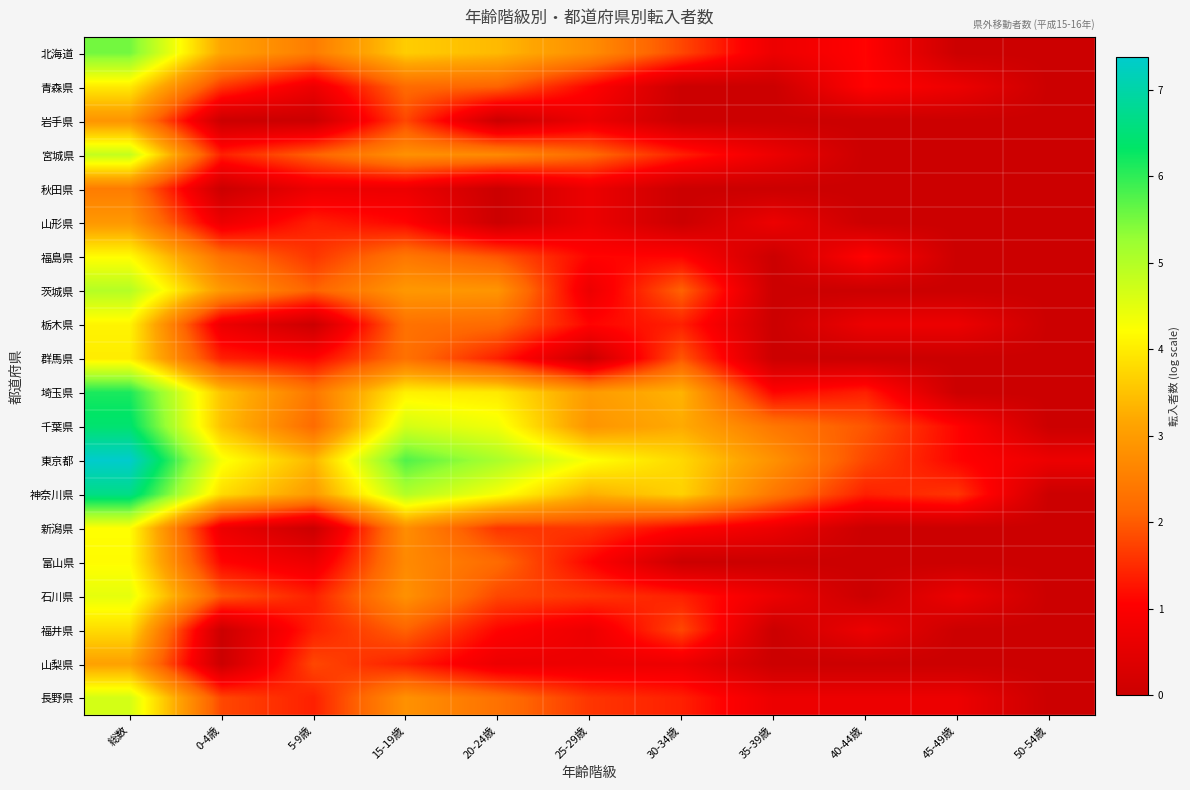

Which has a higher value, 45-49歳 or 15-19歳?

15-19歳